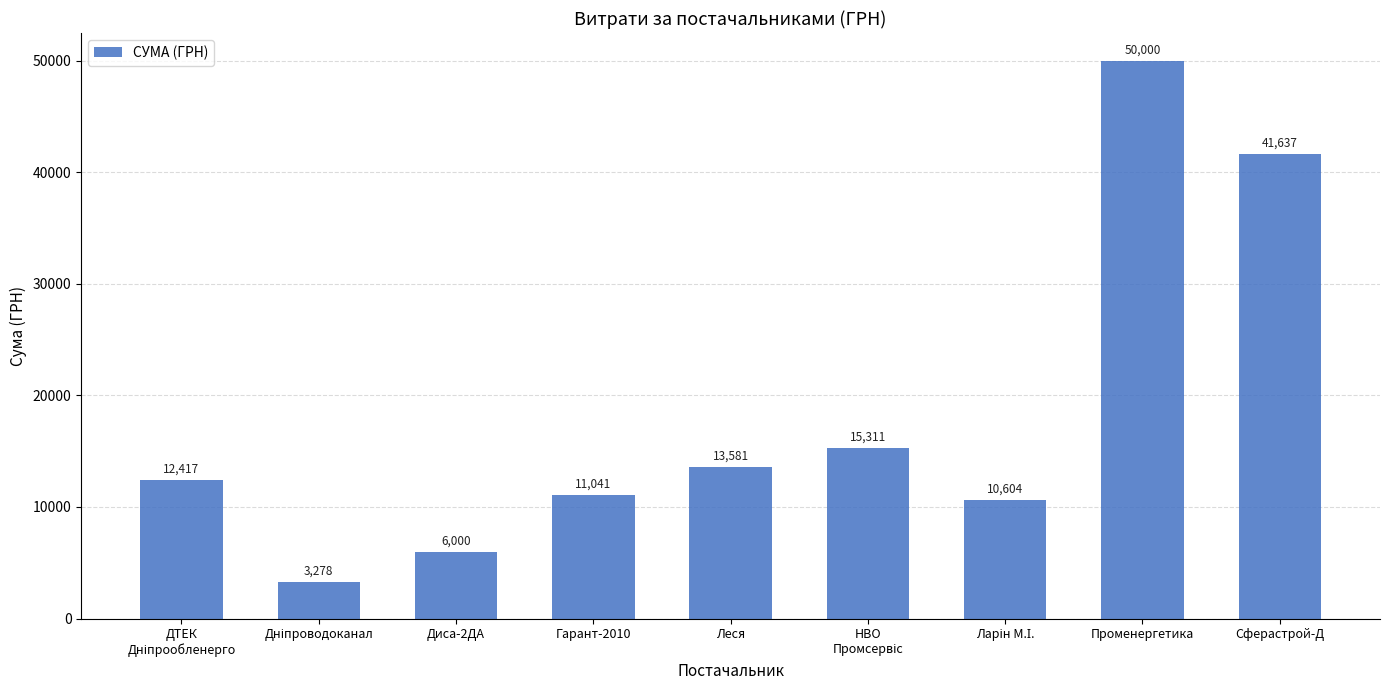

How many bars are there in total?

9